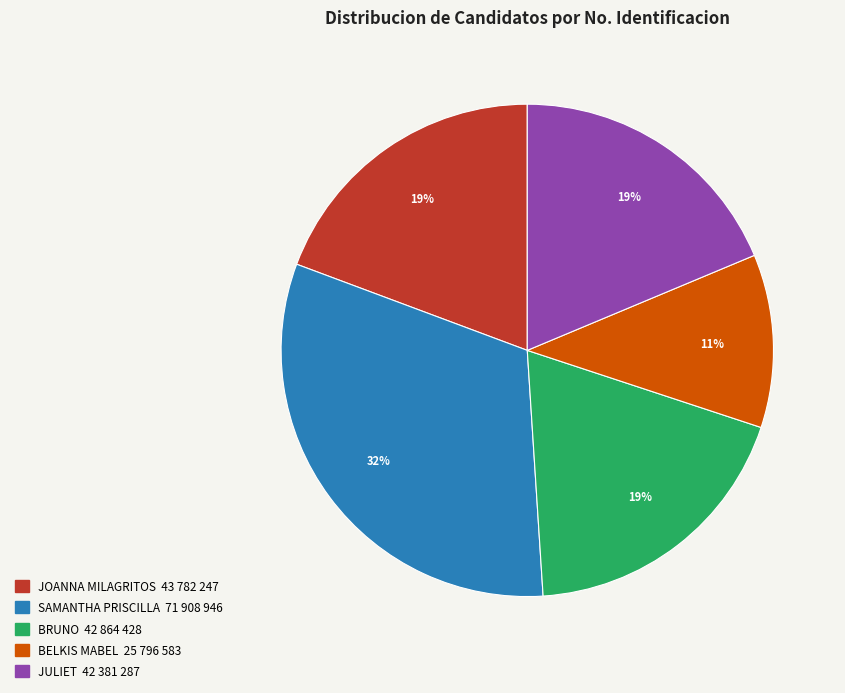

Does SAMANTHA PRISCILLA represent more than half of the total?

No